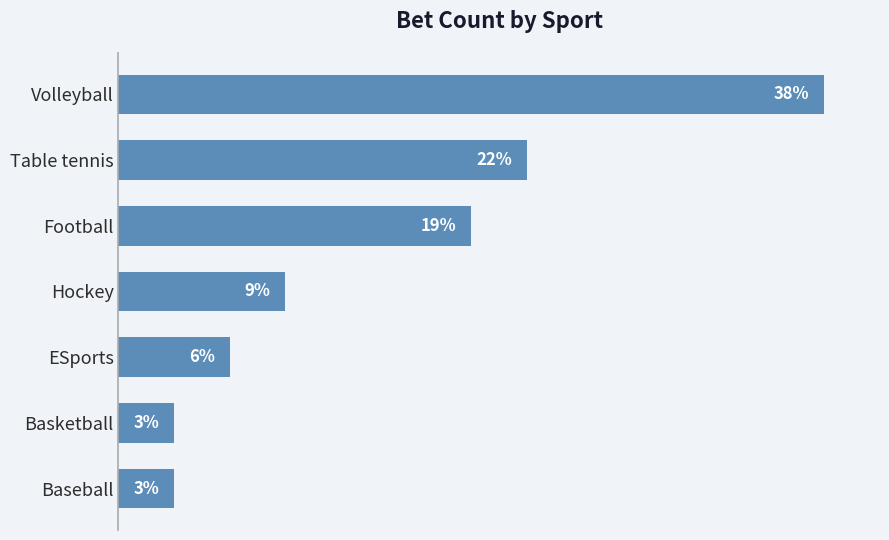

Between Hockey and ESports, which is larger?

Hockey